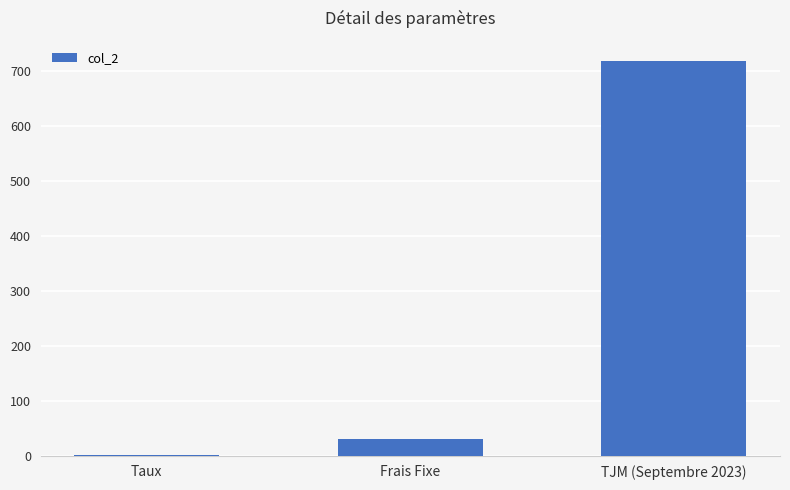

What is the sum of all values?

750.1